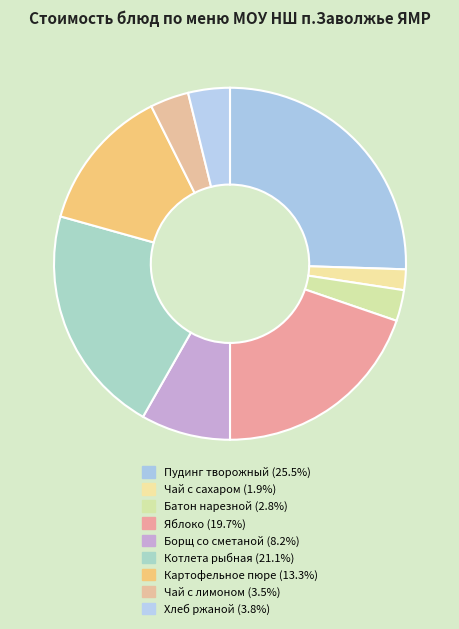

The Пудинг творожный slice represents 26% of the pie. True or false?

True